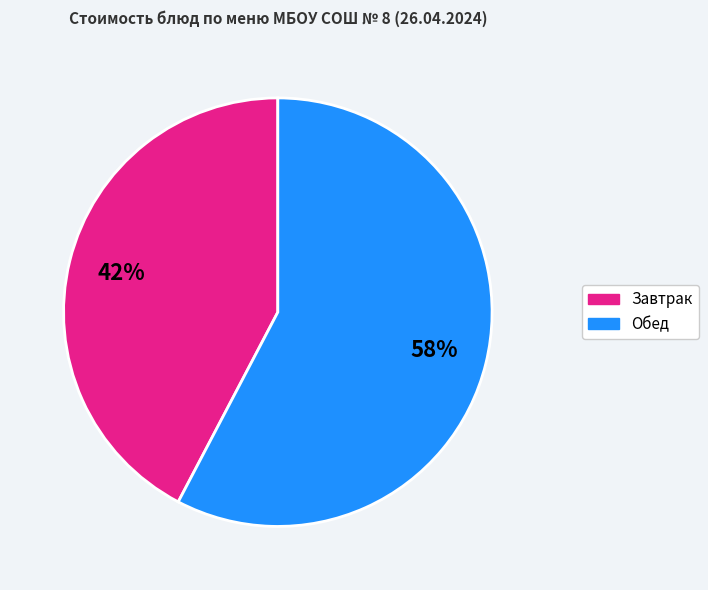

To the nearest percent, what is the combined percentage of Обед and Завтрак?

100%